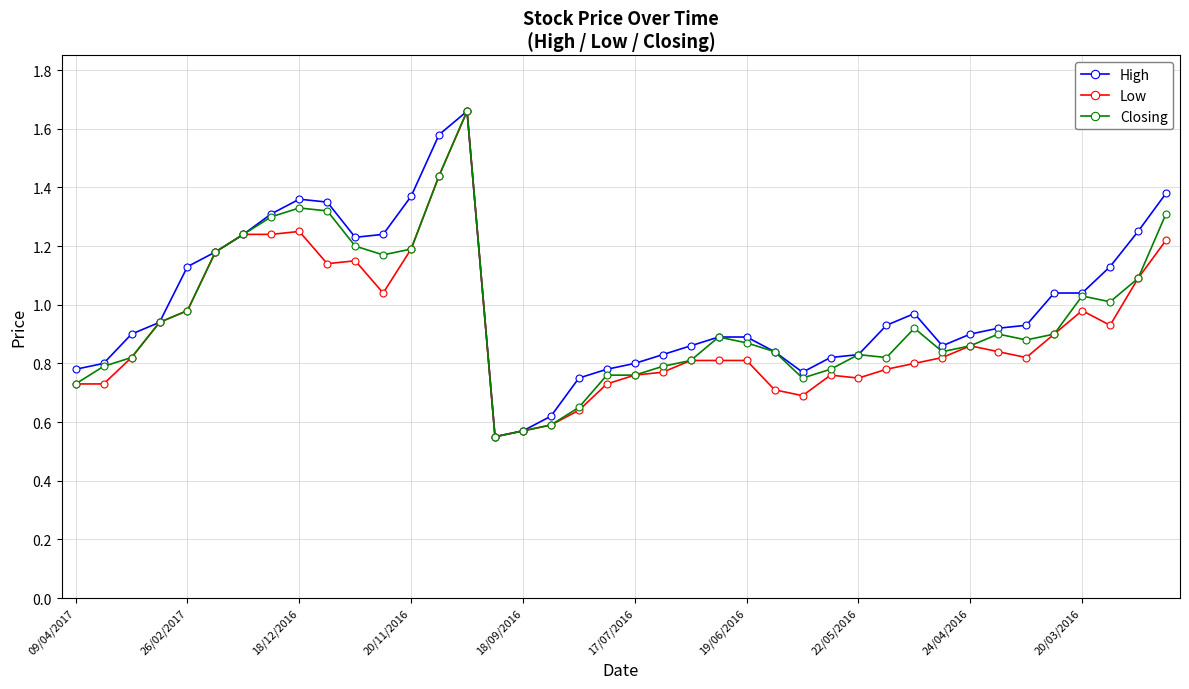

True or false: High has more than 2 points higher than both neighbors.

True